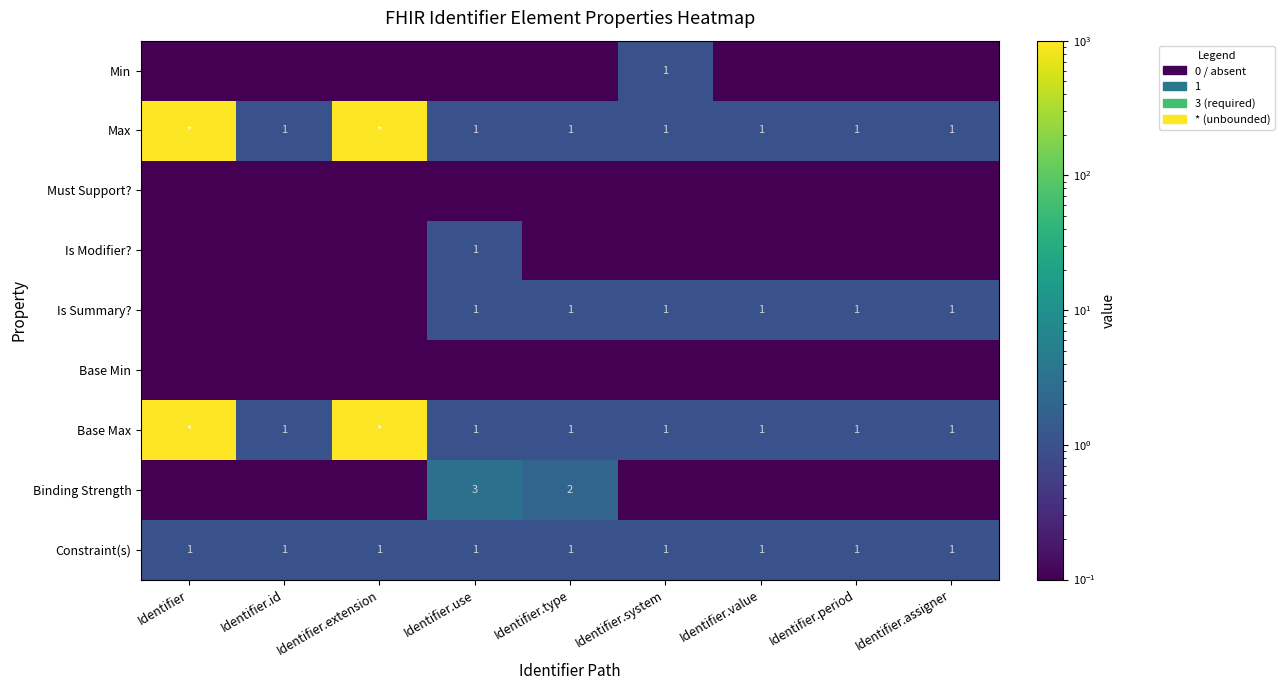

At how many categories does at least one series exceed 60?

2